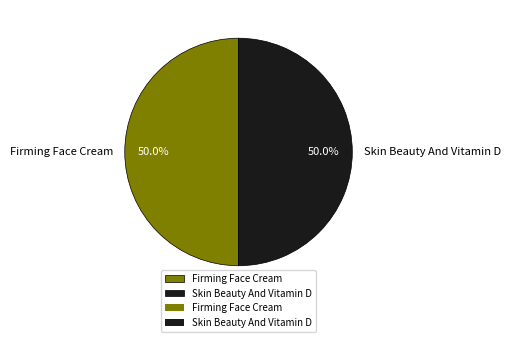

To the nearest percent, what portion does Skin Beauty And Vitamin D represent?

50%